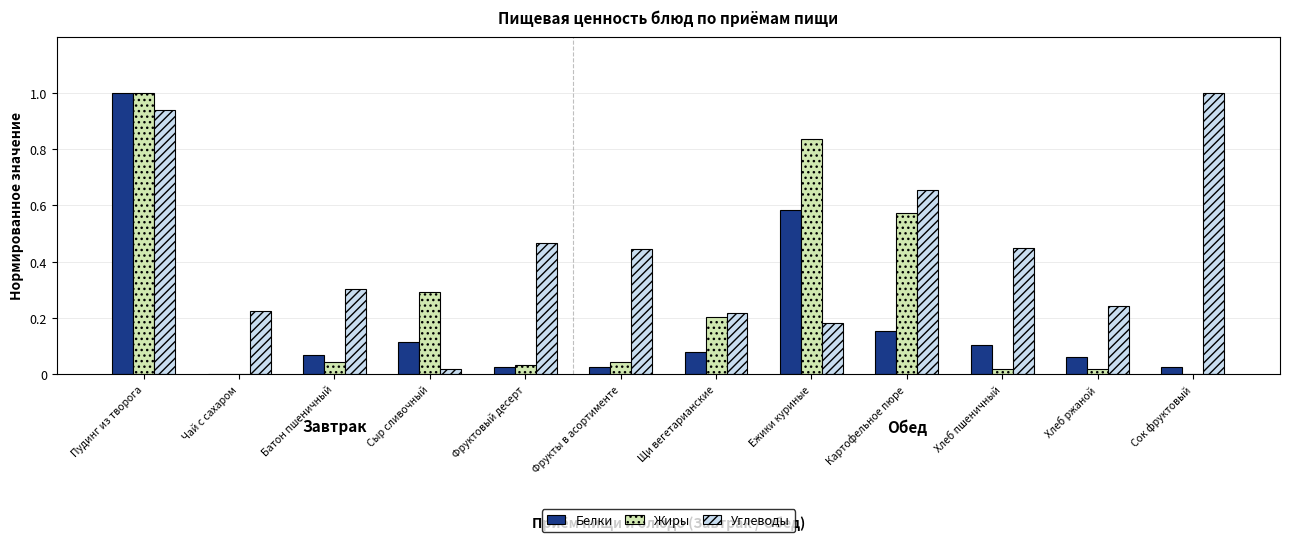

Which series has the largest total across all categories?

Углеводы